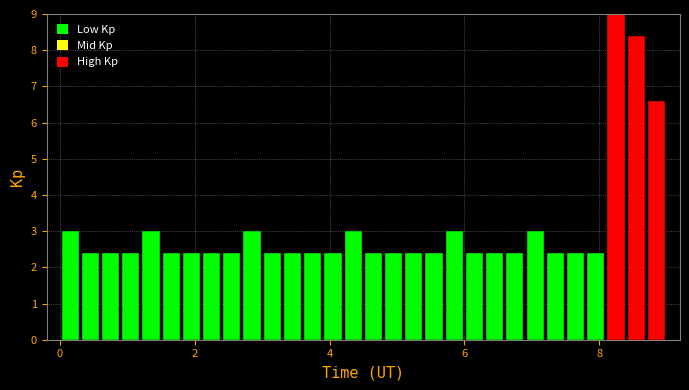

Around what value on the x-axis is the tallest bar? Give the approximate position of its centre, as read against the axis.

8.2